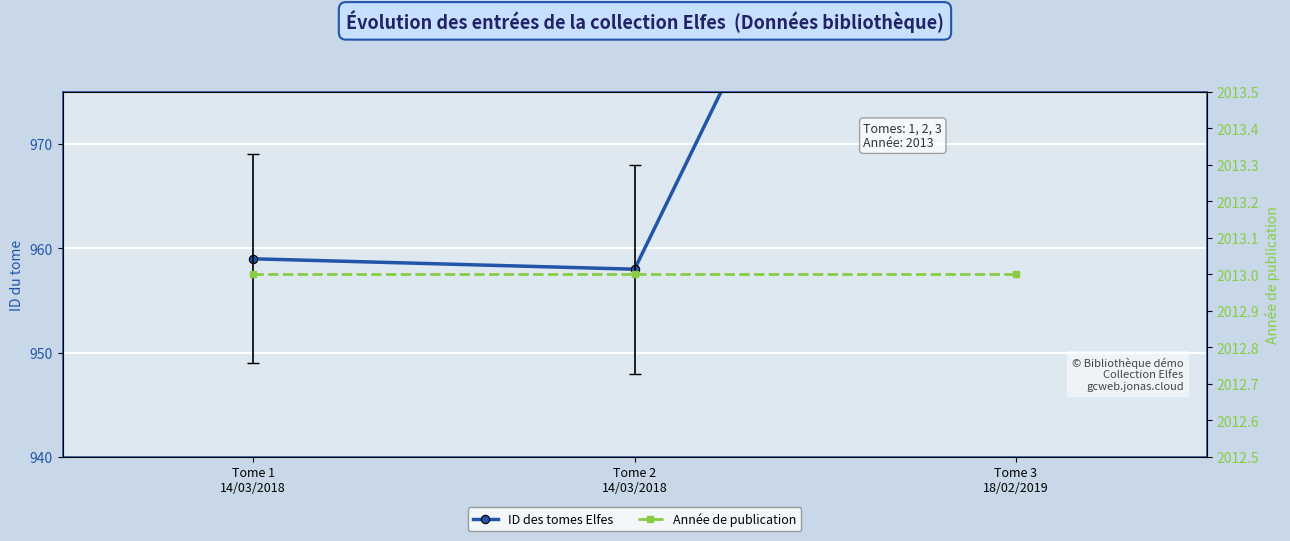

Which series has the largest total across all categories?

Année de publication